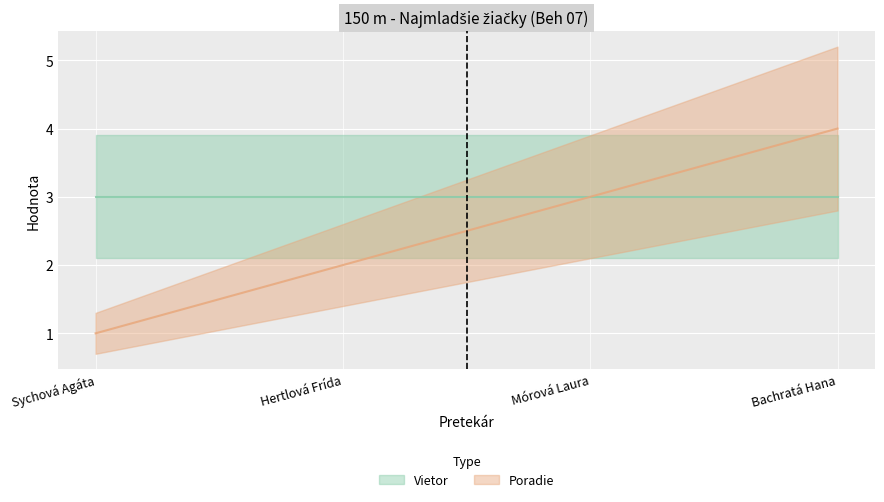

Which label corresponds to the largest value in the chart?

Bachratá Hana